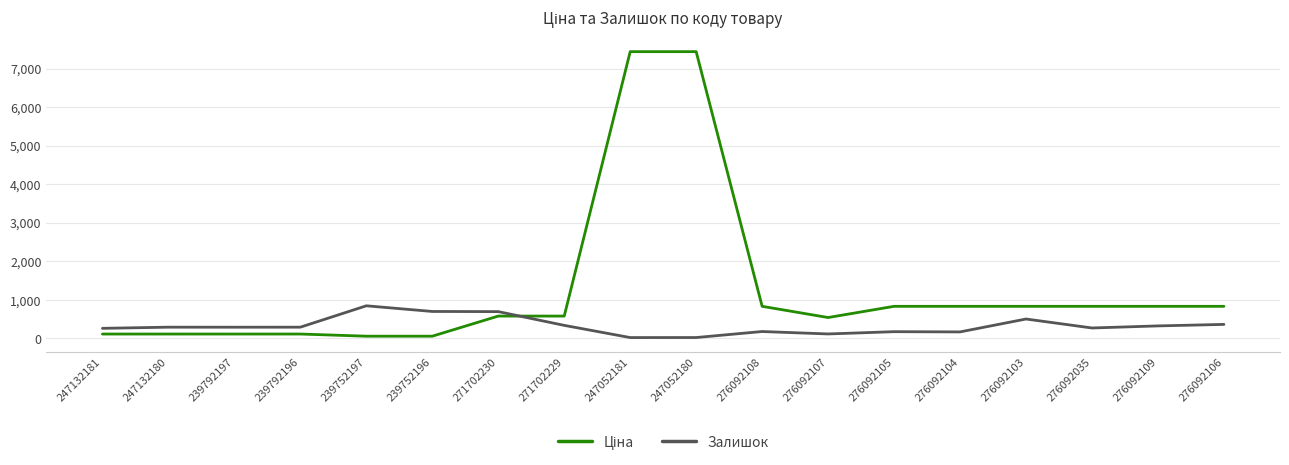

What is the difference between the second highest and minimum values in the Залишок series?

678.0